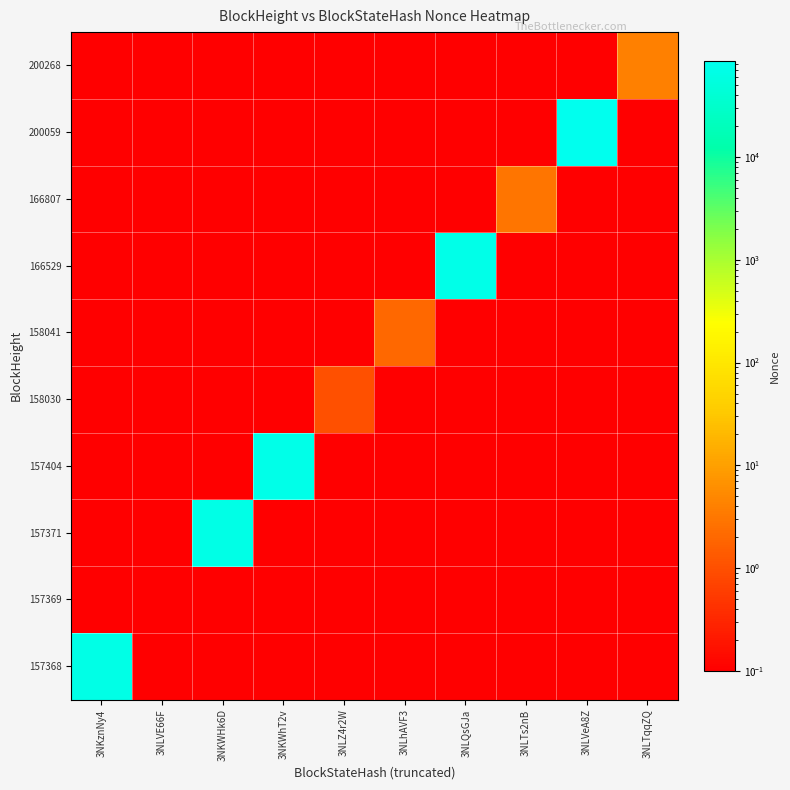

At which category does the chart reach its peak across all series?

3NLVeA8Z